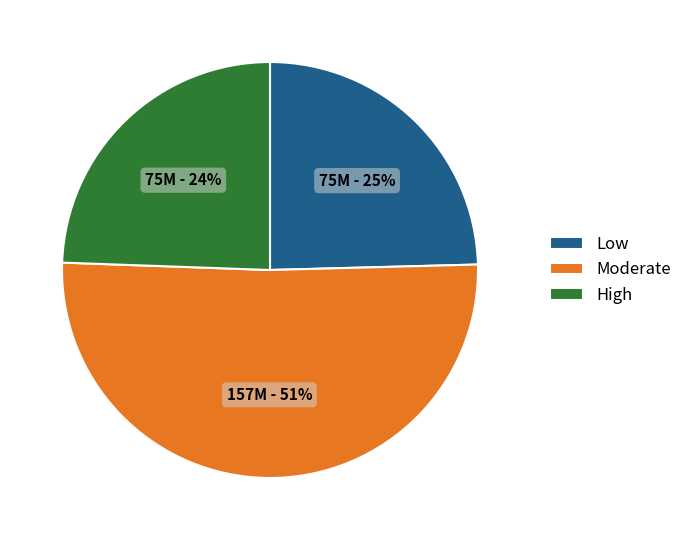

What percentage is the High slice, to the nearest percent?

24%